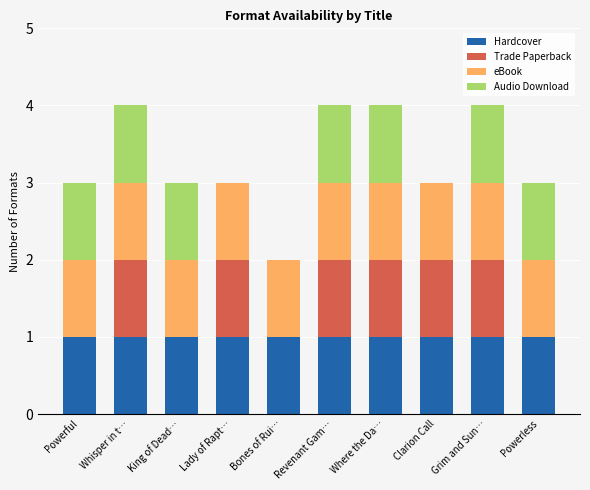

Is it true that Hardcover equals 0 at Powerful?

False